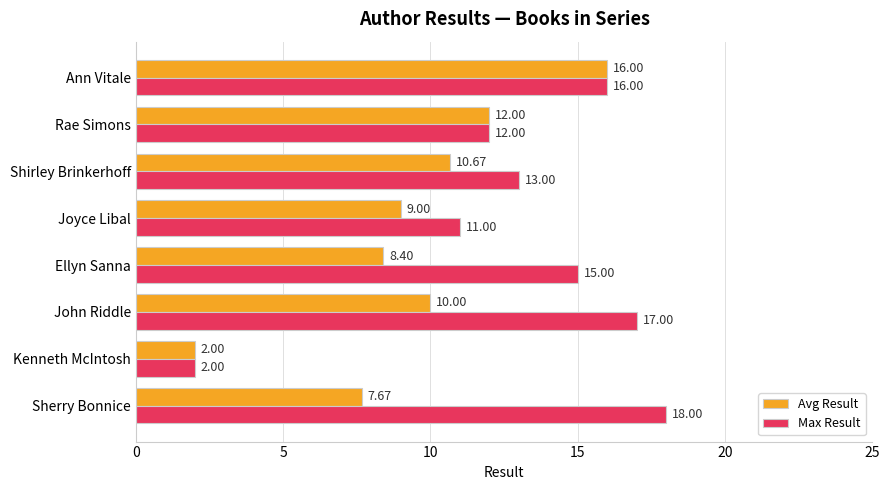

Rank the series by their maximum value, from lowest to highest.

Avg Result, Max Result